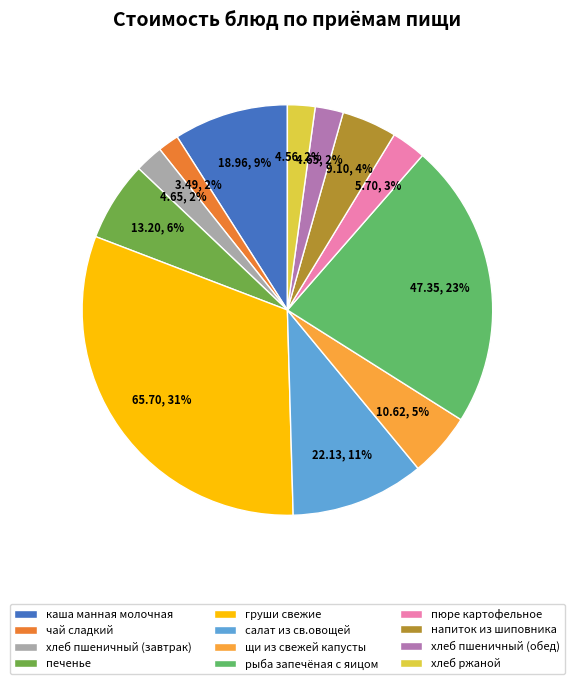

How many slices are in this pie chart?

12